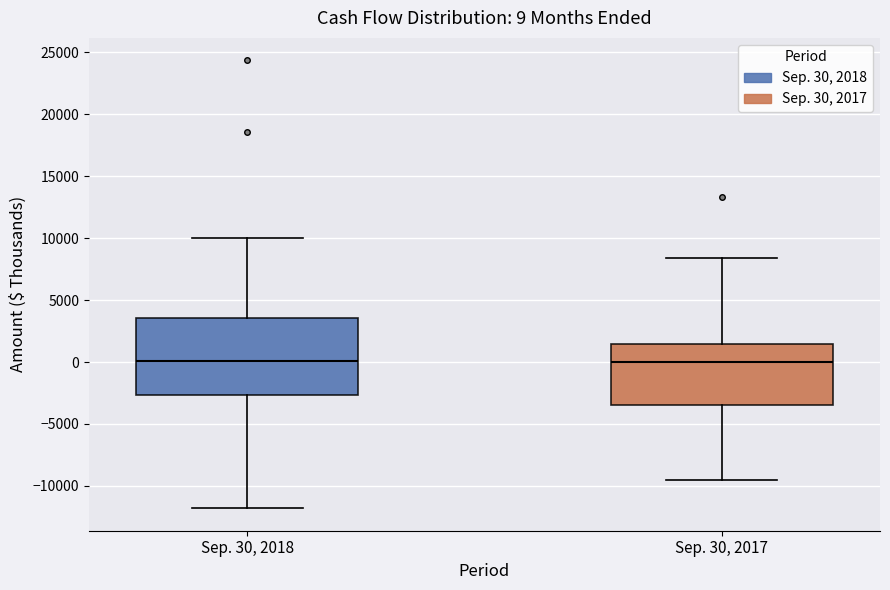

Which box is the tallest, from its lower edge to its upper edge?

Sep. 30, 2018